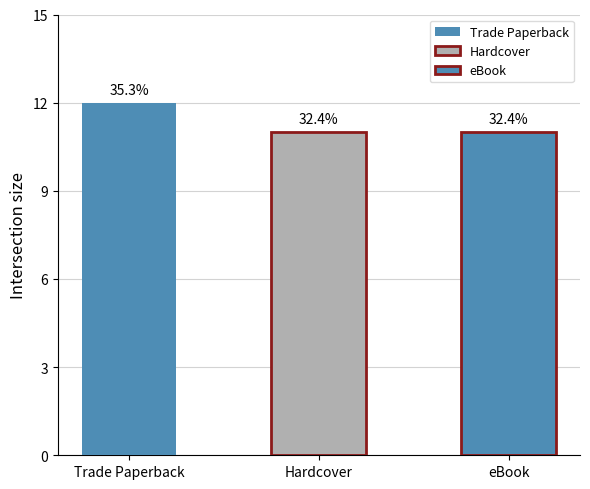

Rank the categories by value from lowest to highest.

Hardcover, eBook, Trade Paperback